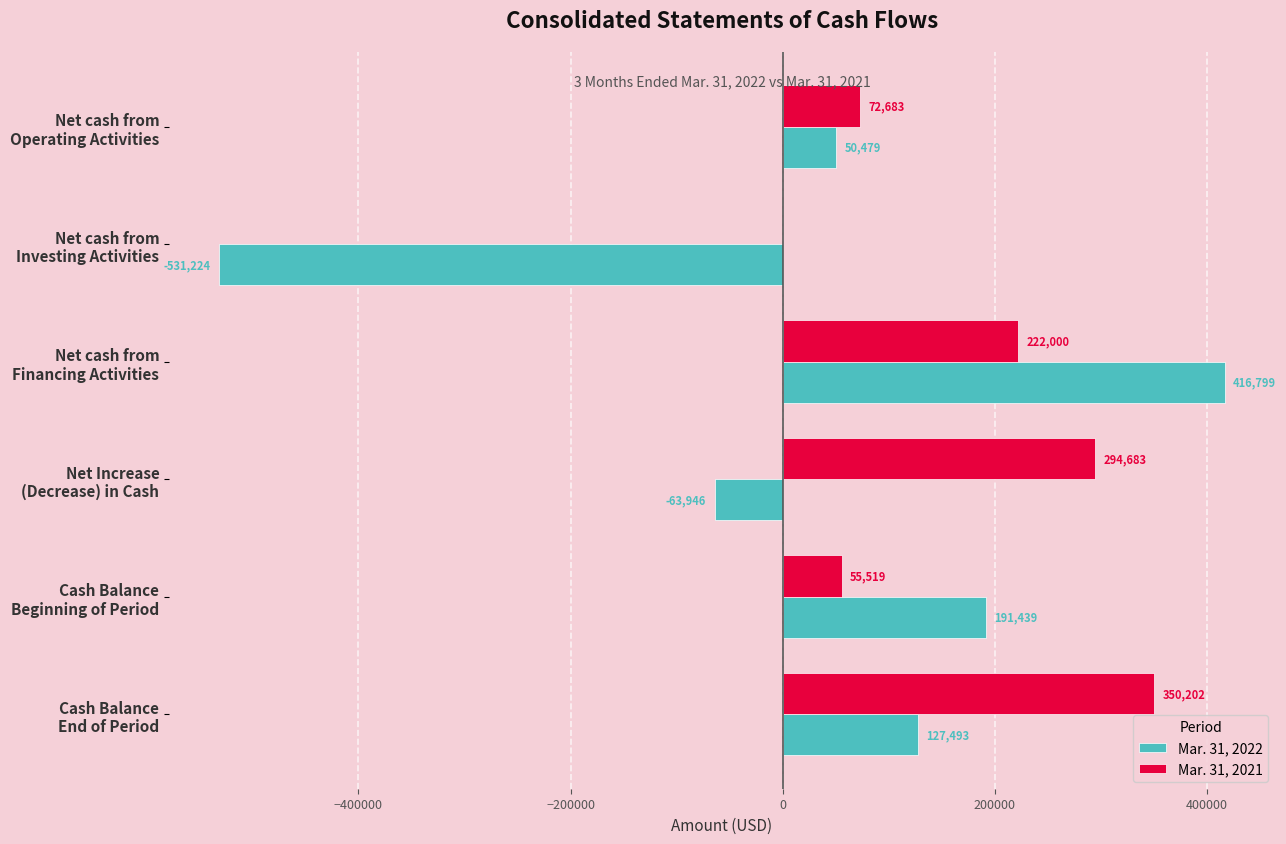

What is the sum of all Mar. 31, 2021 values?

995087